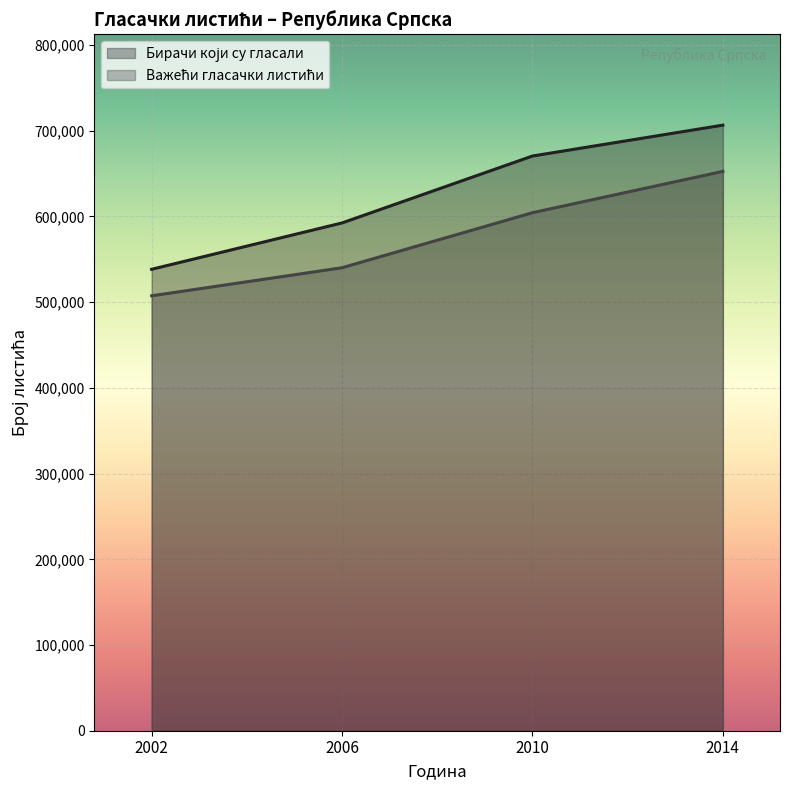

At which label is Бирачи који су гласали closest to 622459?

2006